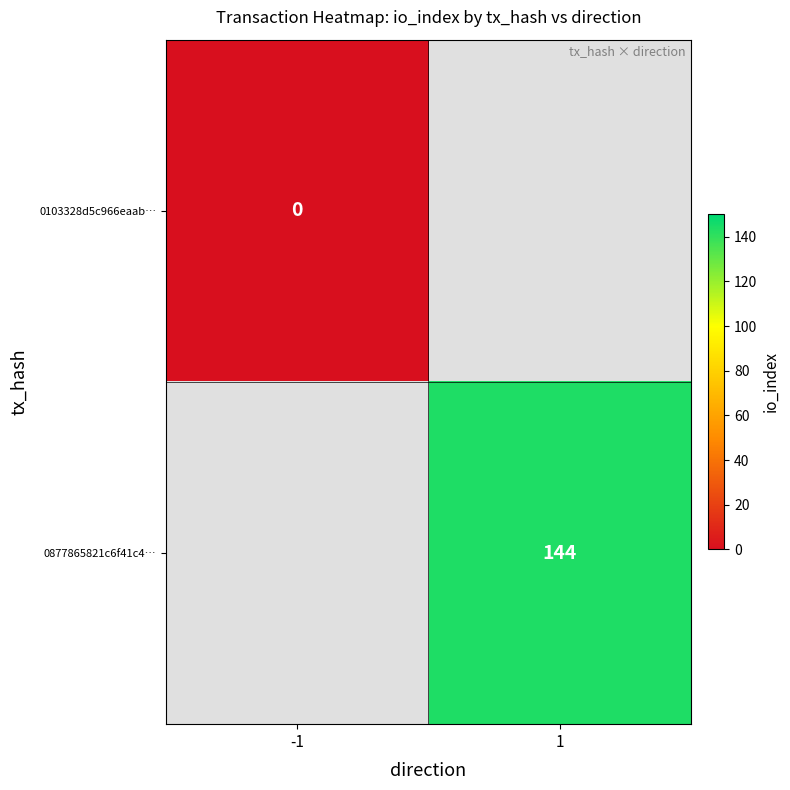

Count the number of data series in this chart.

2